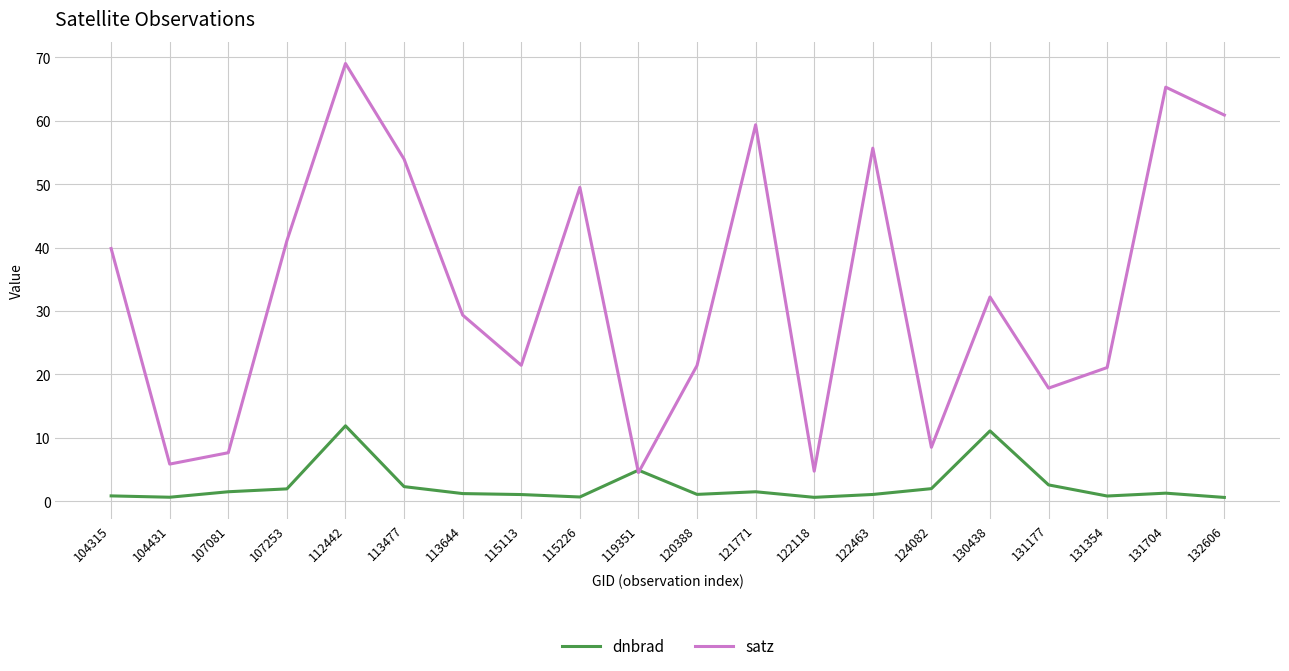

In dnbrad, how many points are higher than both neighbors (excluding endpoints)?

5